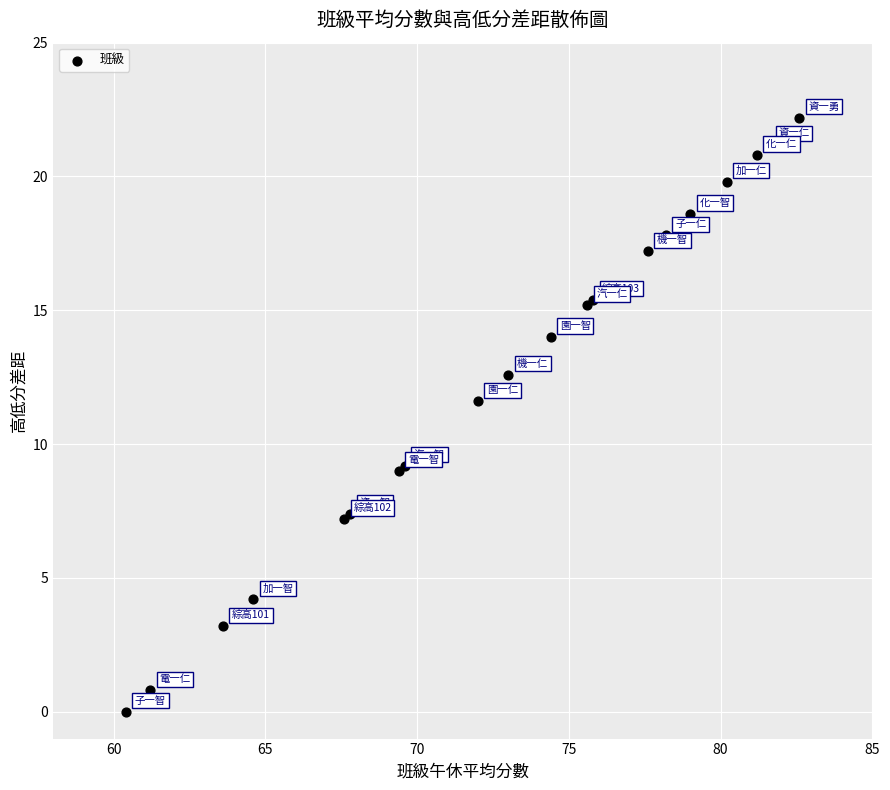

What Y value in the scatter plot is closest to 11?

11.6